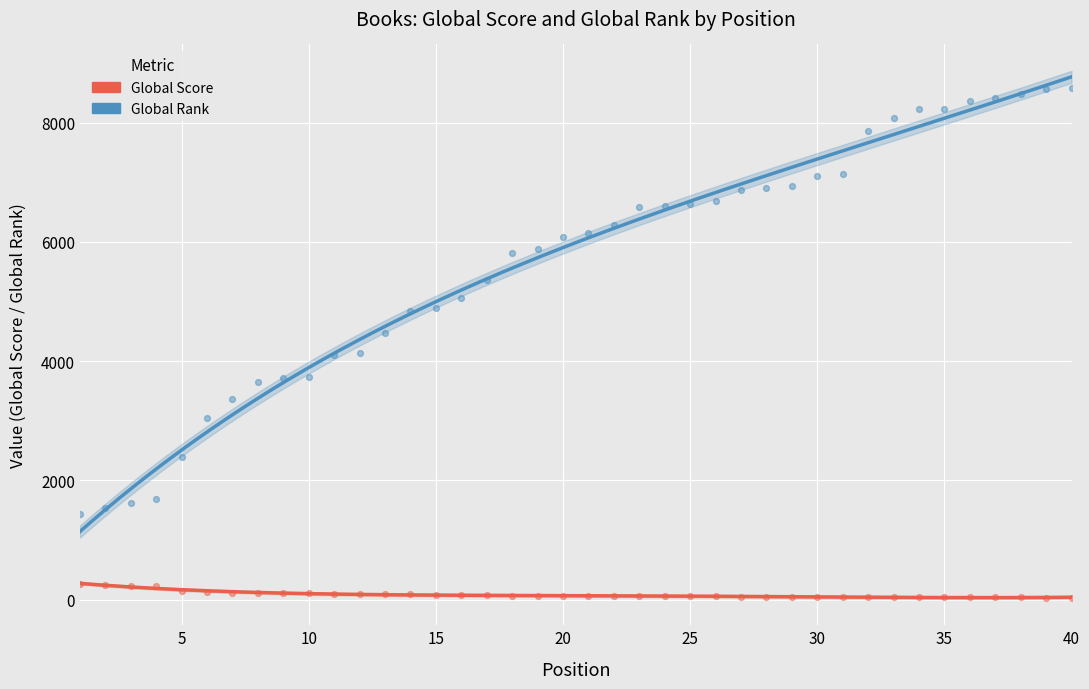

Which series has the largest total across all categories?

Global Rank